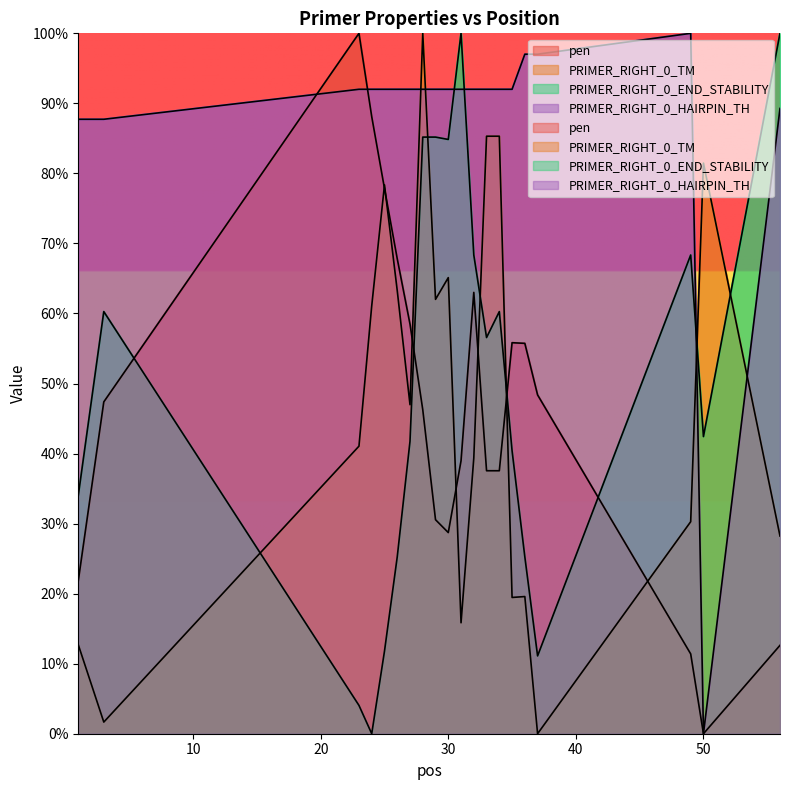

Between 50 and 25, which is larger?

25